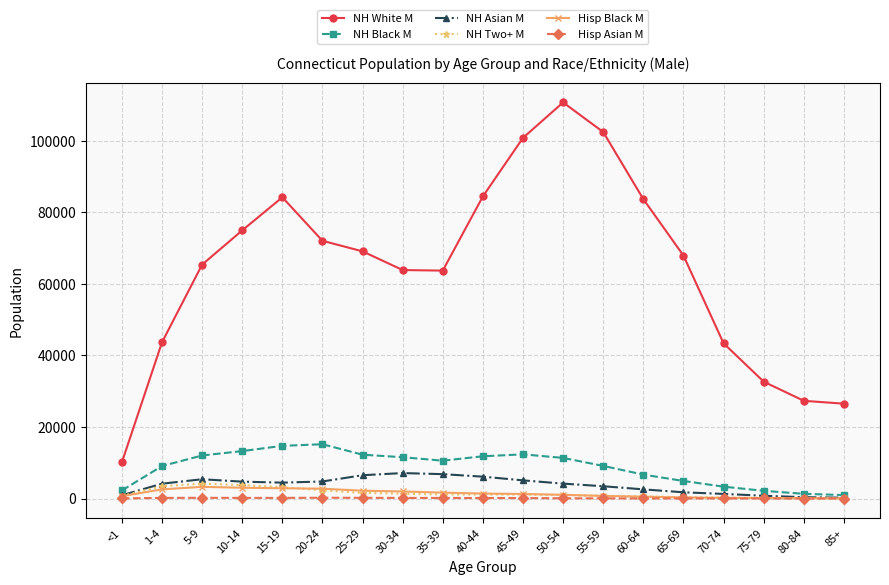

What is the label of the 12th point from the right?

30-34